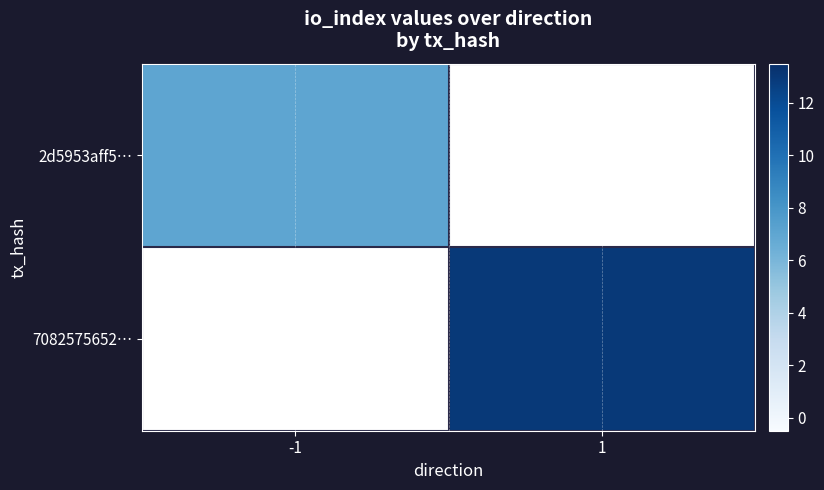

At 1, list the series in order from largest to smallest.

2d5953aff5…, 7082575652…